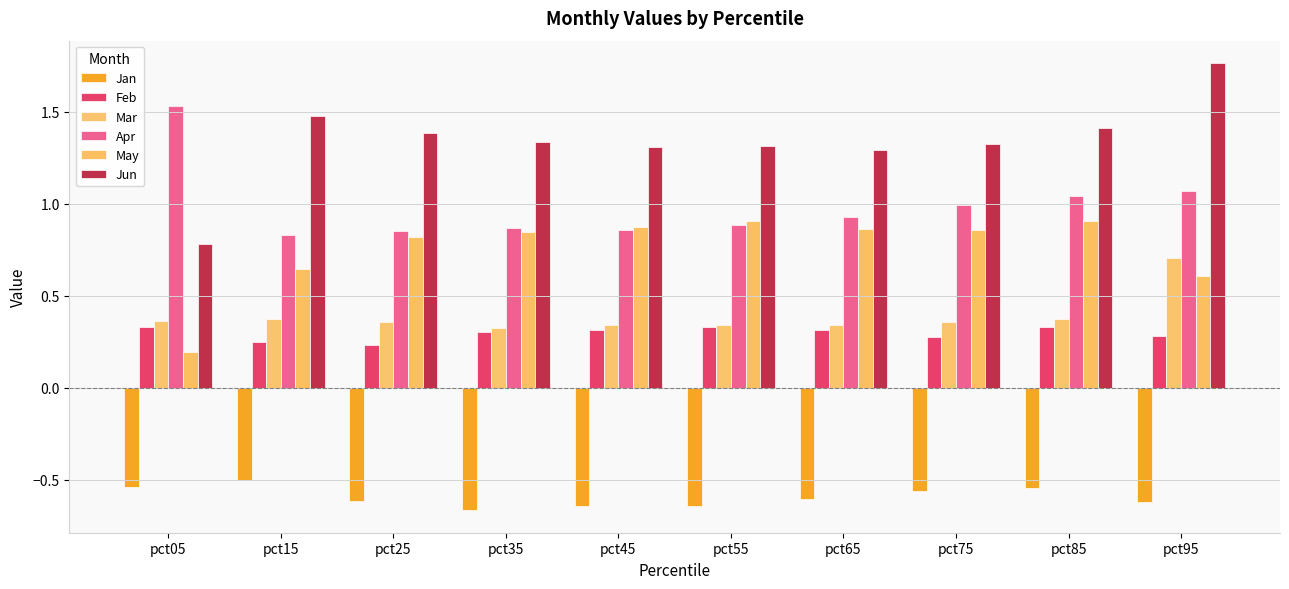

Count the number of categories in the chart.

10